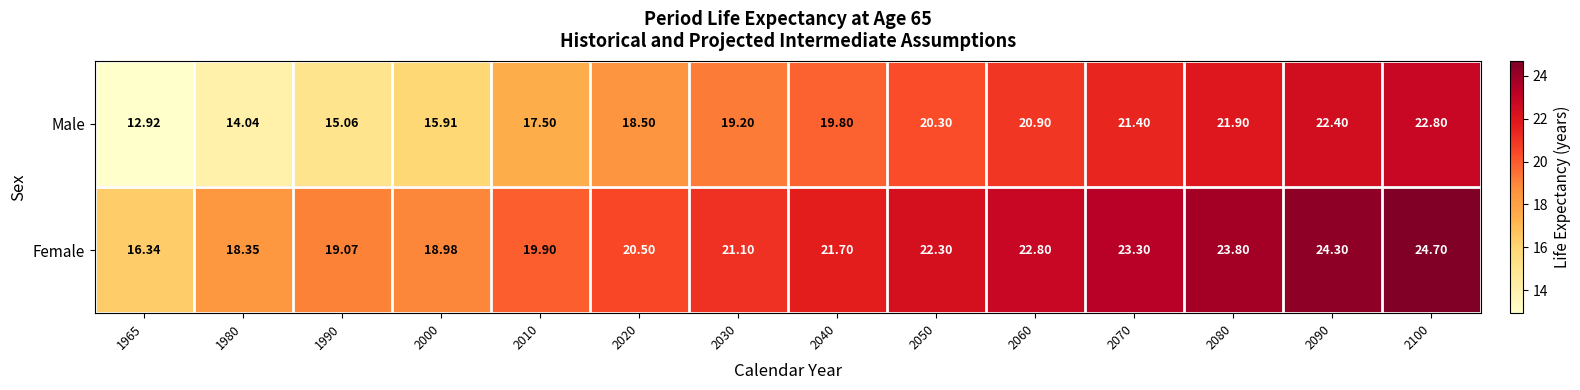

Between 2050 and 2100, which series saw the biggest shift?

Male